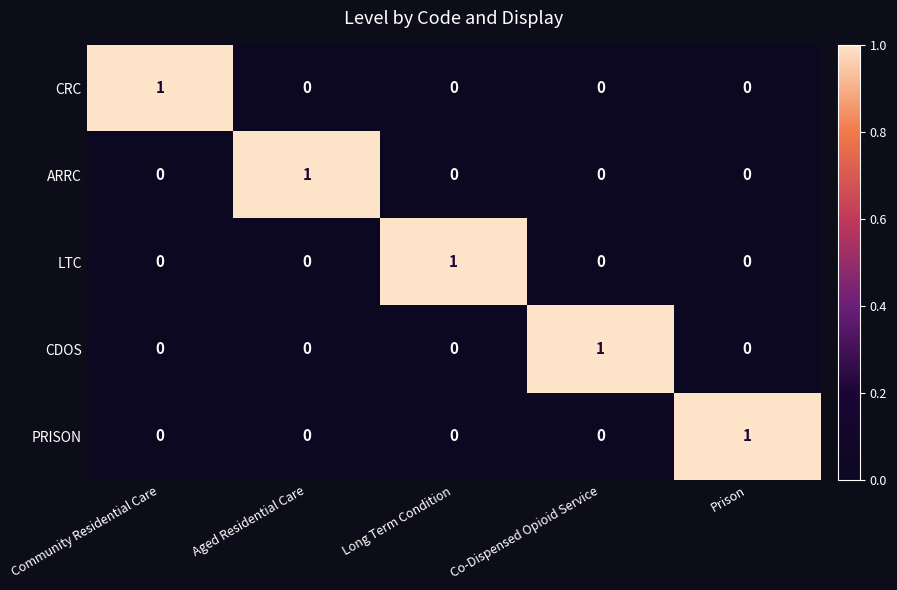

What is the difference between the highest and lowest values at Long Term Condition?

1